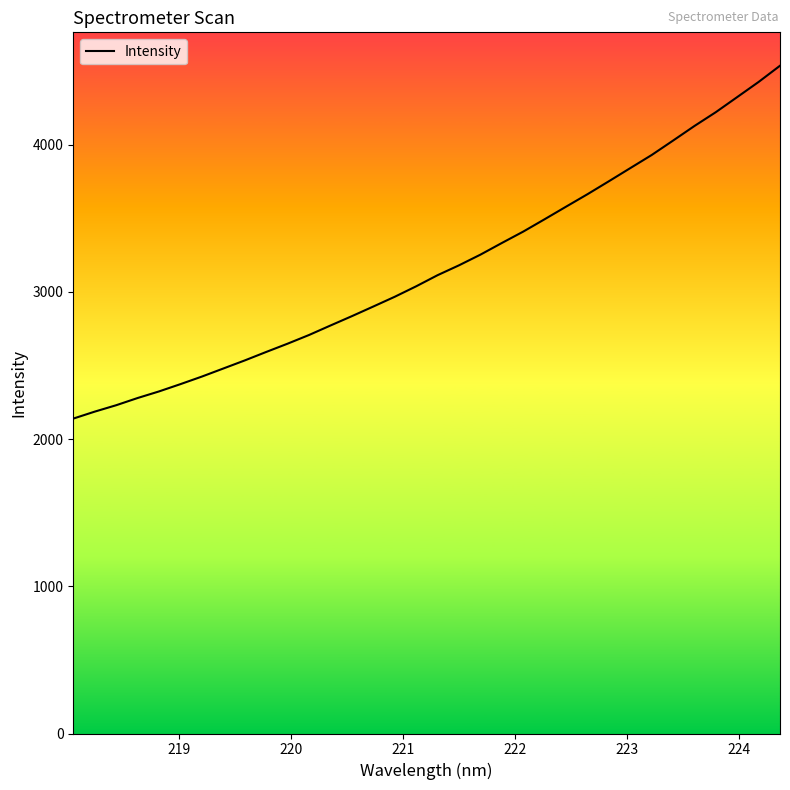

What is the minimum value shown in the chart?

2139.3